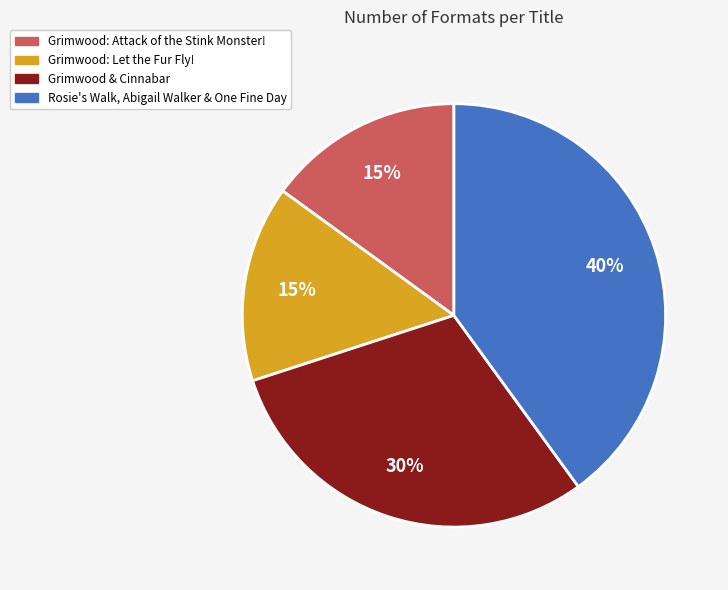

Is there any slice that represents more than half of the pie?

No